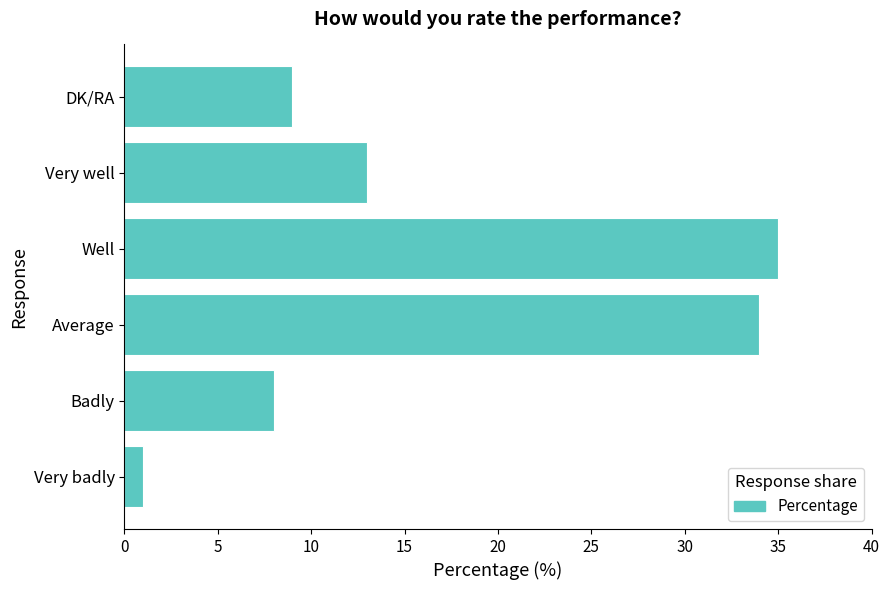

List the labels in order of value, smallest first.

Very badly, Badly, DK/RA, Very well, Average, Well